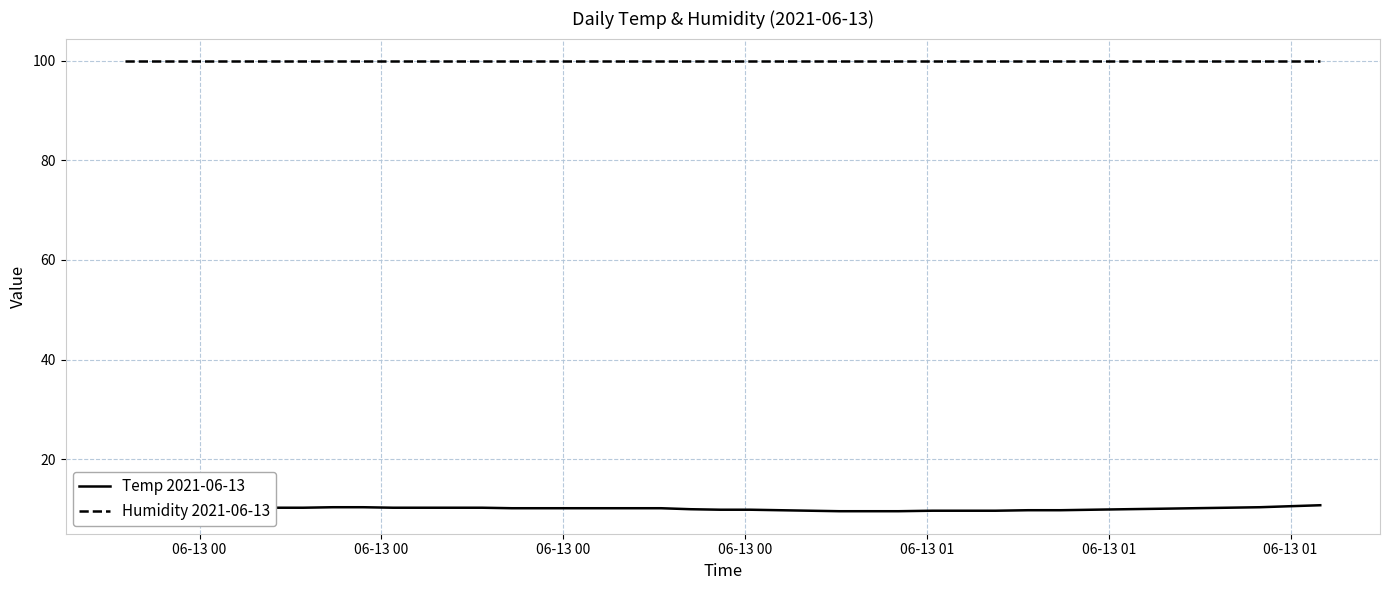

Which series has the largest range (max minus min)?

Temp 2021-06-13